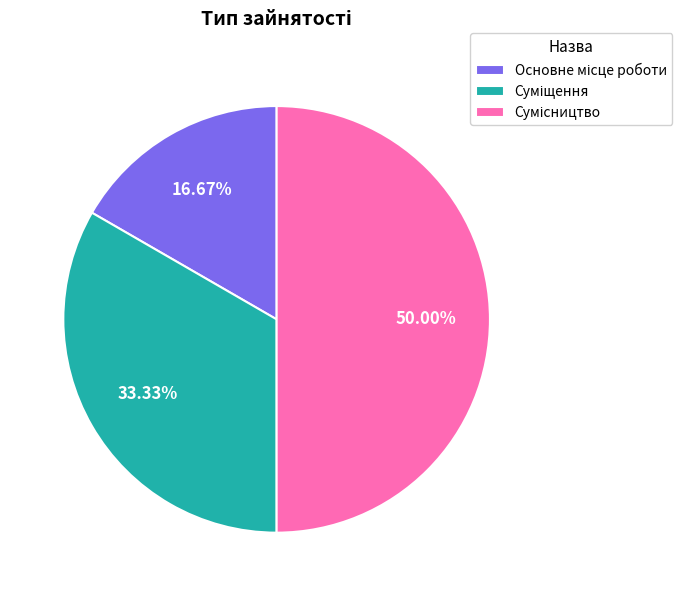

To the nearest percent, what percentage of the pie is Основне місце роботи?

17%